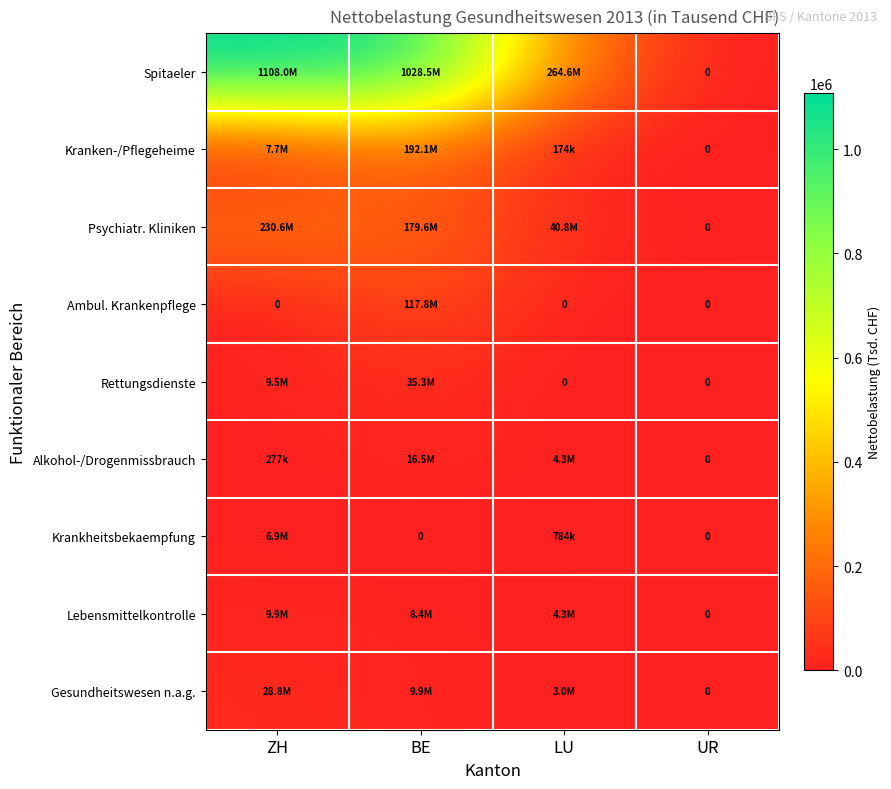

At how many categories does at least one series exceed 648472?

2